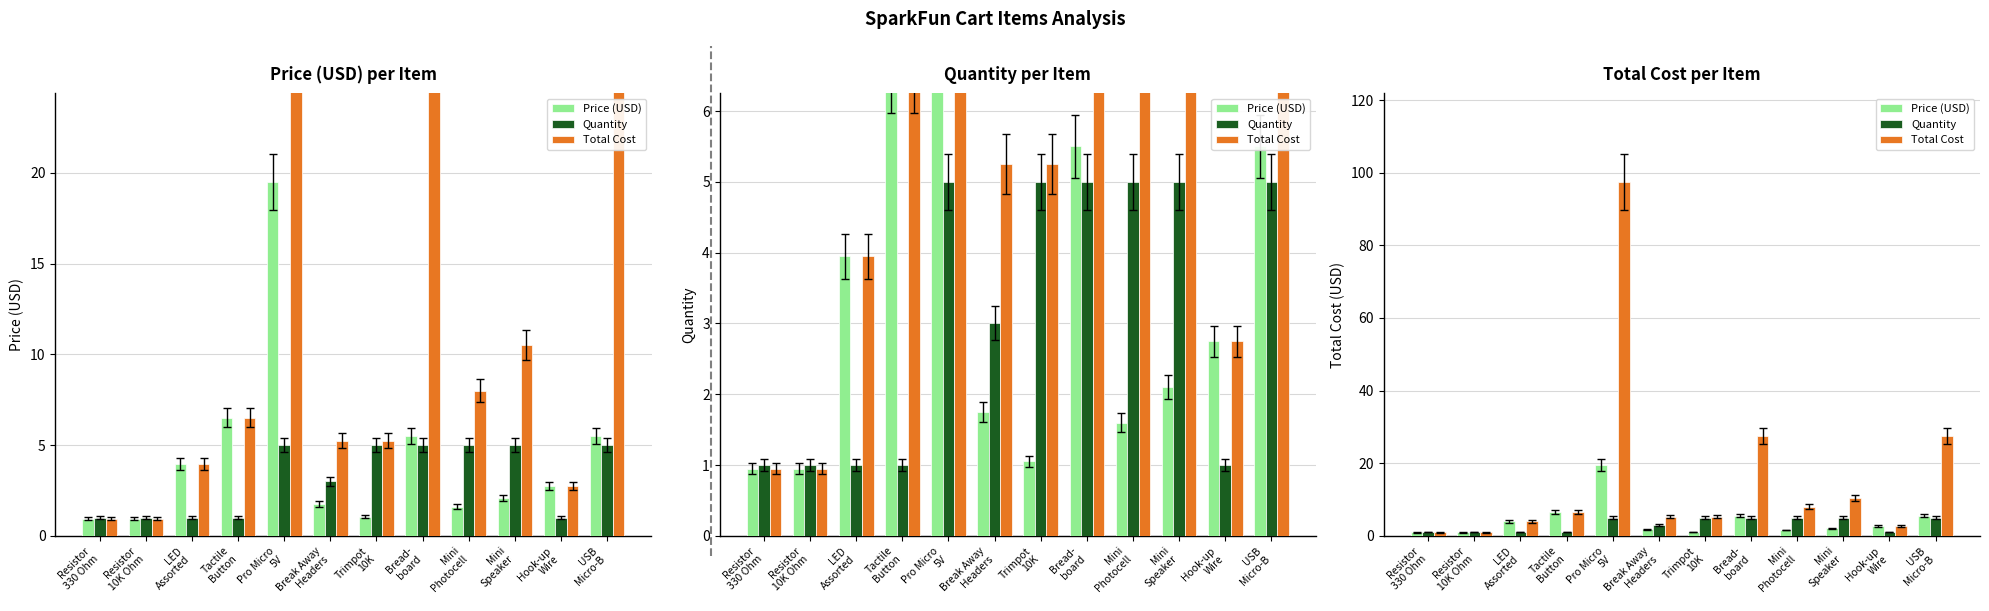

Between Mini
Speaker and Resistor
330 Ohm, which is larger?

Mini
Speaker